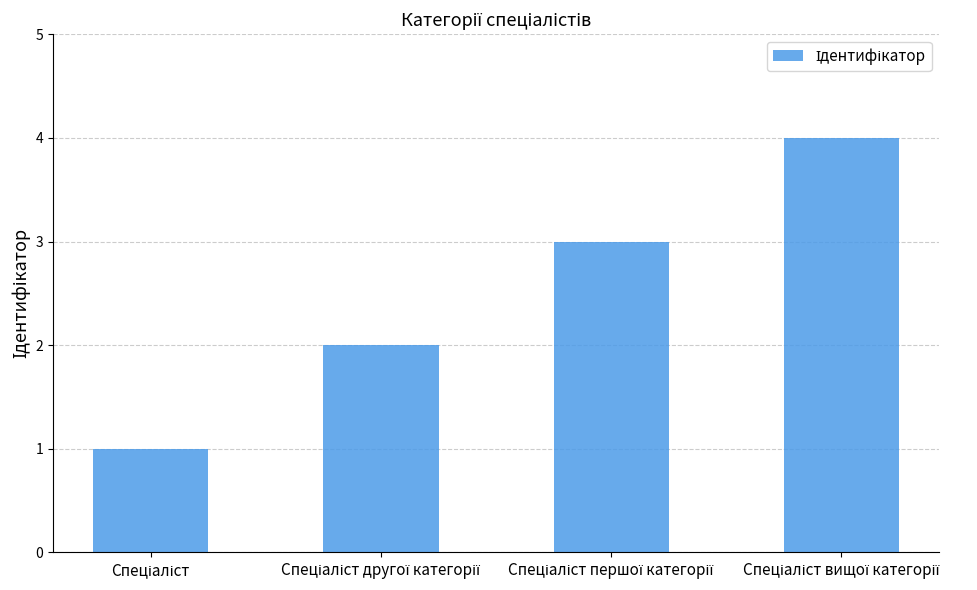

What is the difference between the maximum and minimum values?

3